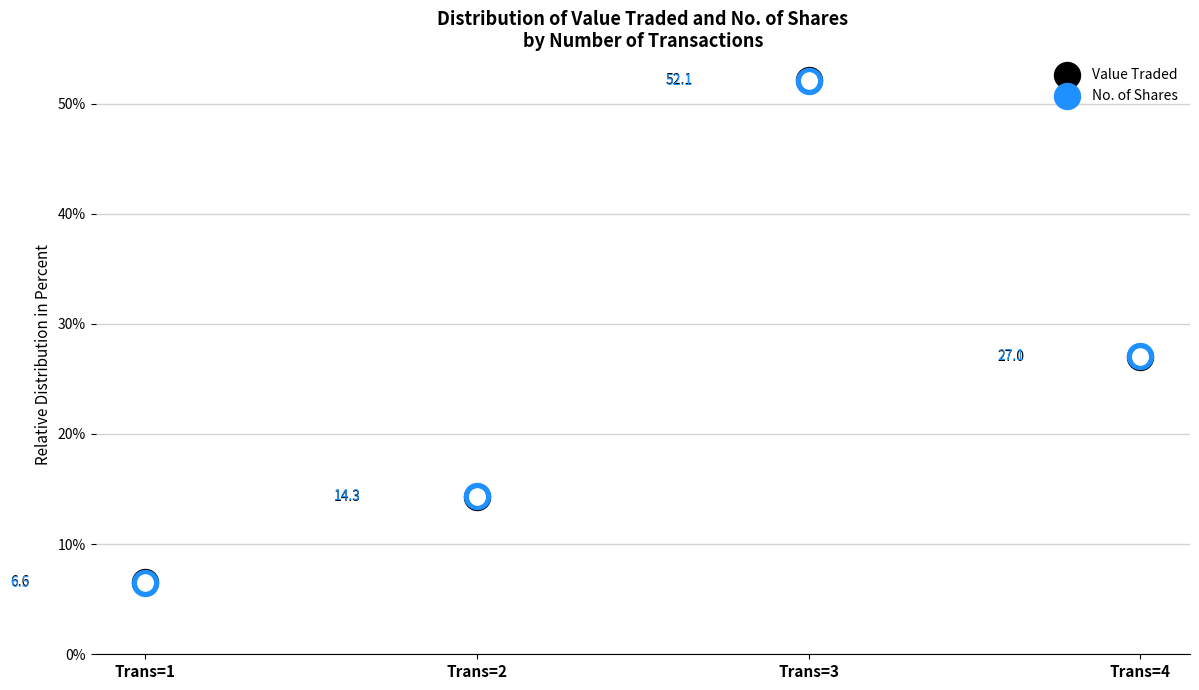

Is the value of No. of Shares at Trans=2 greater than the value of Value Traded at Trans=2?

Yes